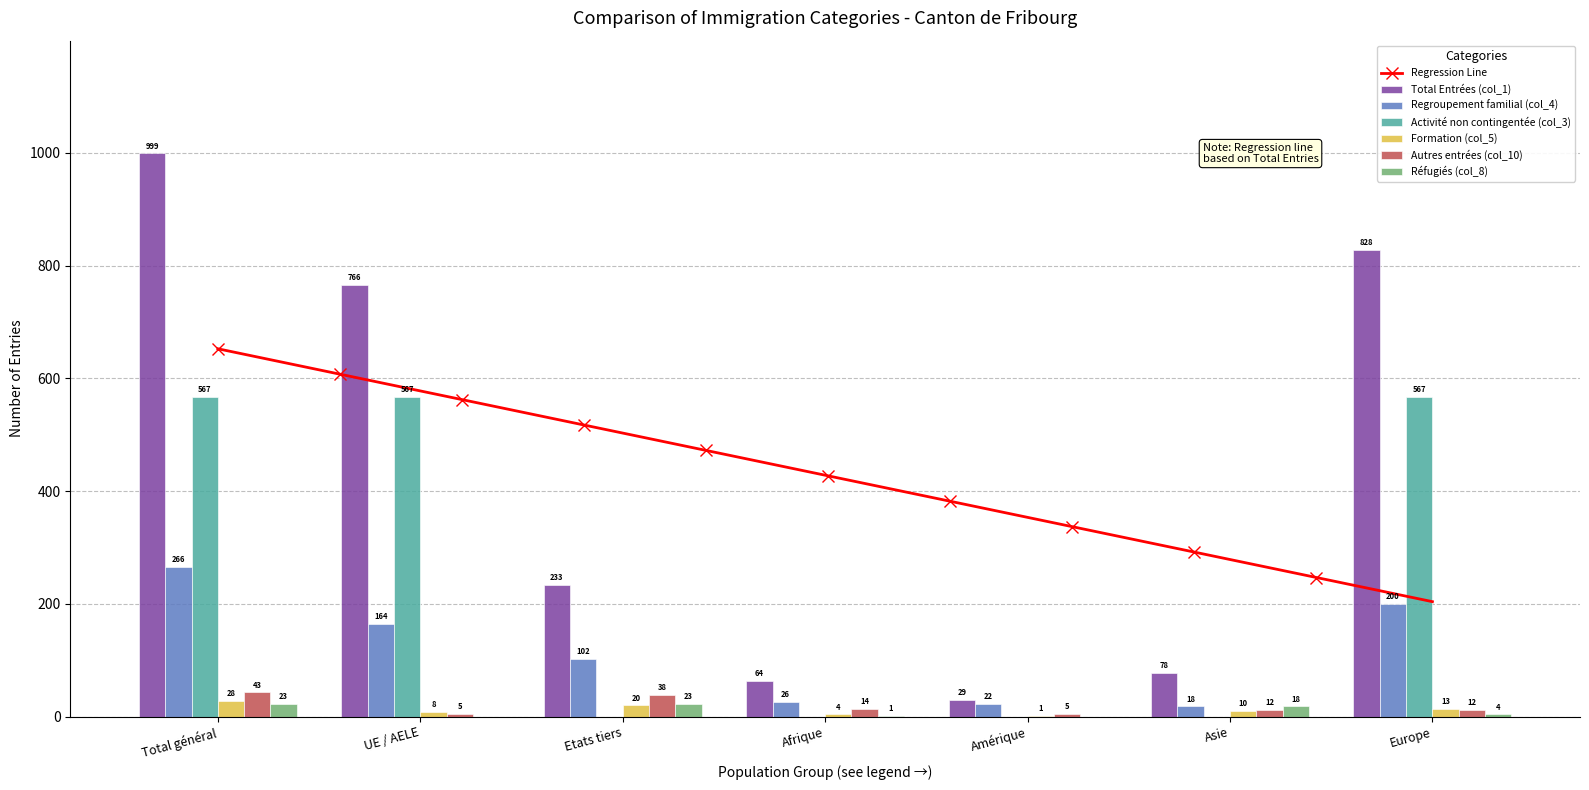

Reading left to right, transcribe all the data shown in this chart.

Total Entrées (col_1): 999	766	233	64	29	78	828
Regroupement familial (col_4): 266	164	102	26	22	18	200
Activité non contingentée (col_3): 567	567	0	0	0	0	567
Formation (col_5): 28	8	20	4	1	10	13
Autres entrées (col_10): 43	5	38	14	5	12	12
Réfugiés (col_8): 23	0	23	1	0	18	4